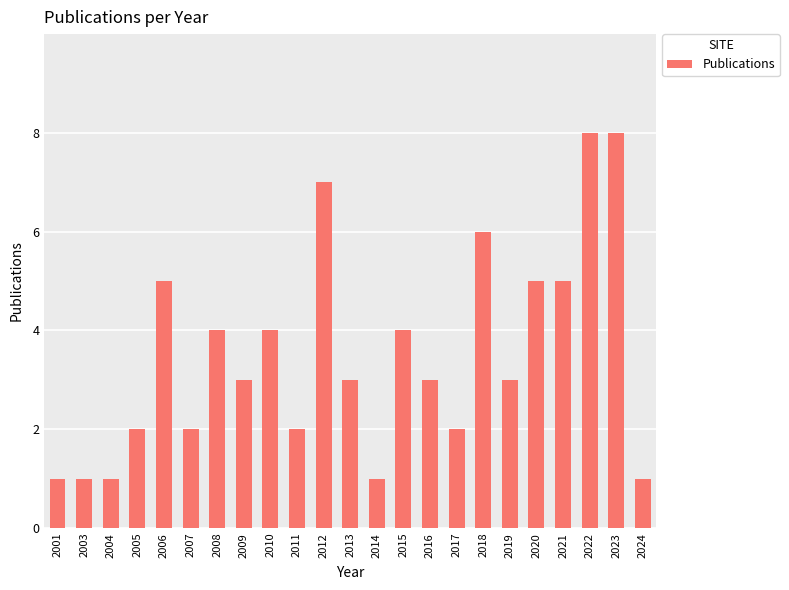

Reading left to right, list all the values displayed in this chart.

1	1	1	2	5	2	4	3	4	2	7	3	1	4	3	2	6	3	5	5	8	8	1